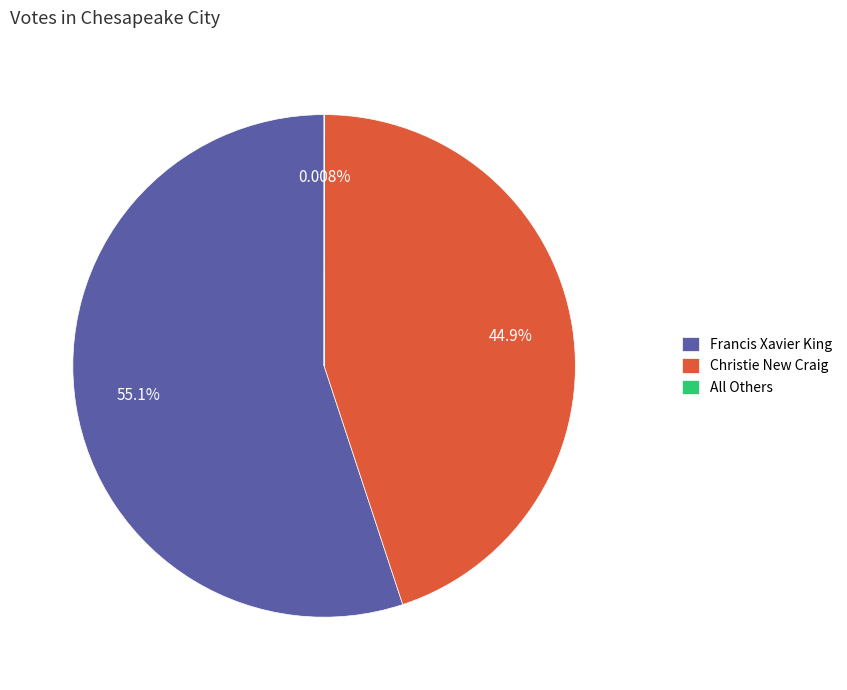

Does any single category account for the majority?

Yes